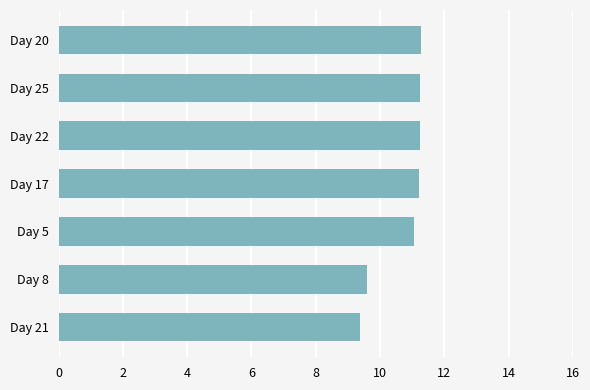

Approximately how many times larger is the value at Day 21 compared to Day 17?

0.8